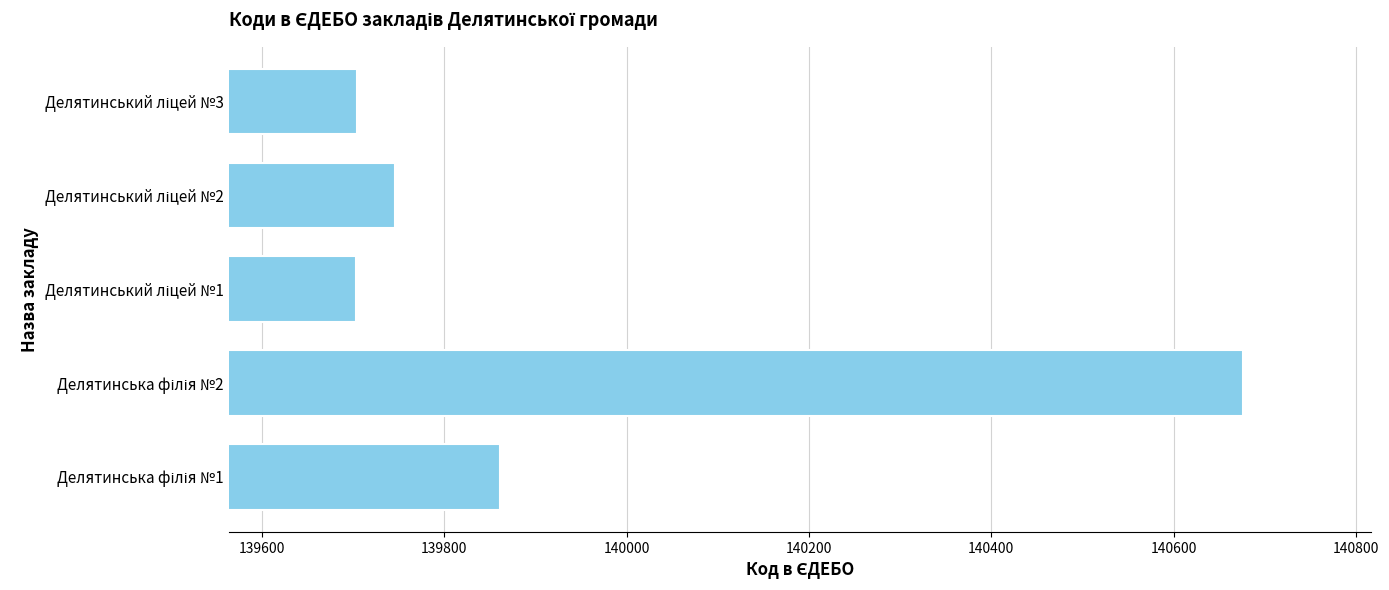

What is the minimum value shown in the chart?

139703